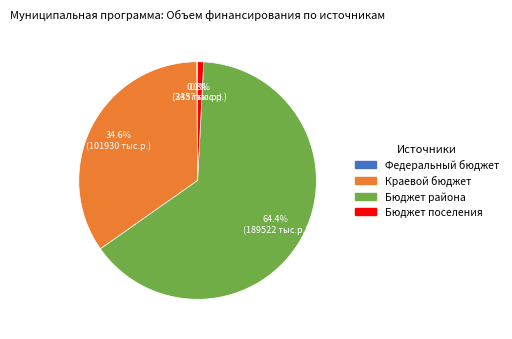

How much of the chart is everything except Краевой бюджет?

65.4%